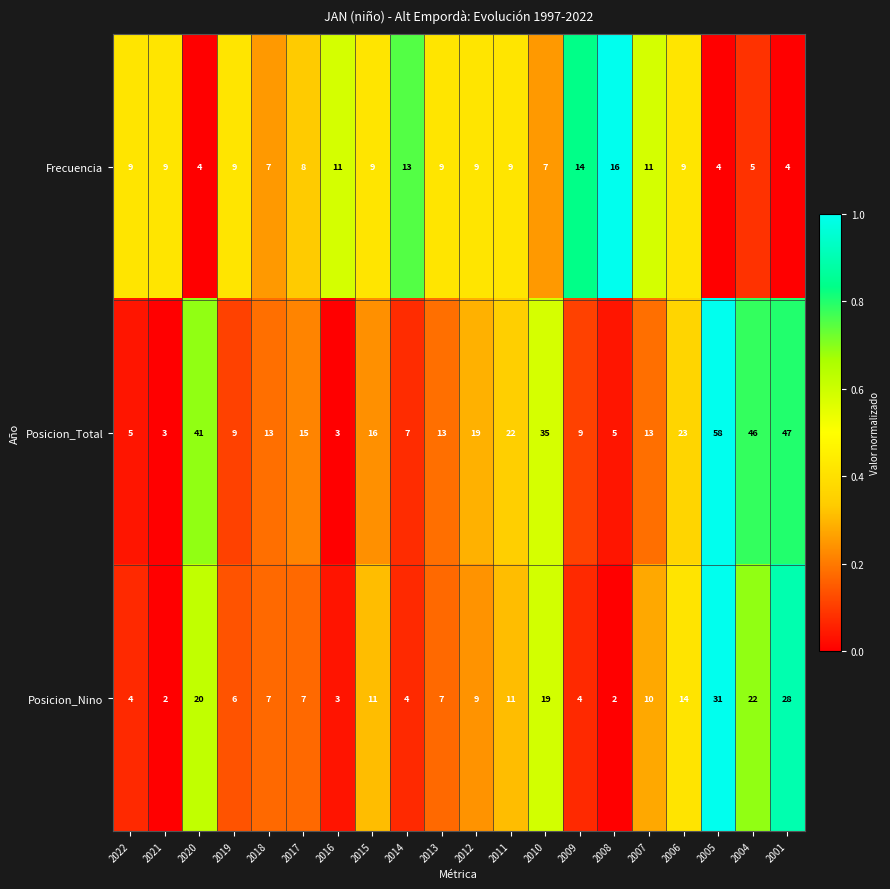

Which series has the largest range (max minus min)?

Posicion_Total